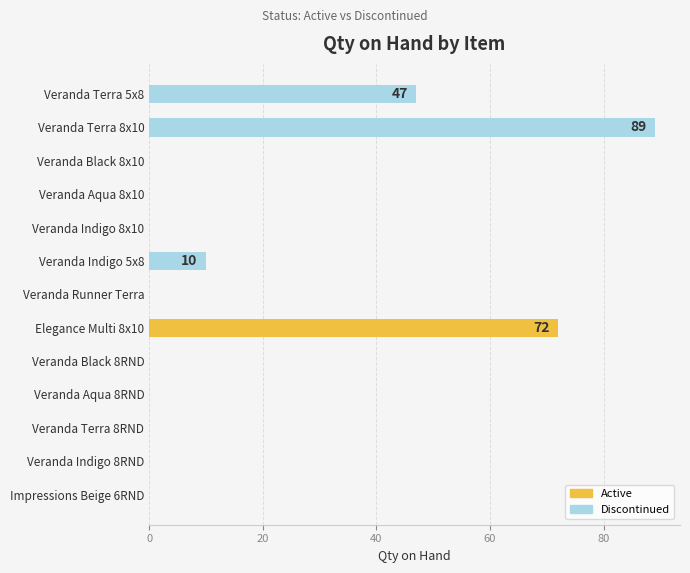

How many distinct data groups are displayed?

1